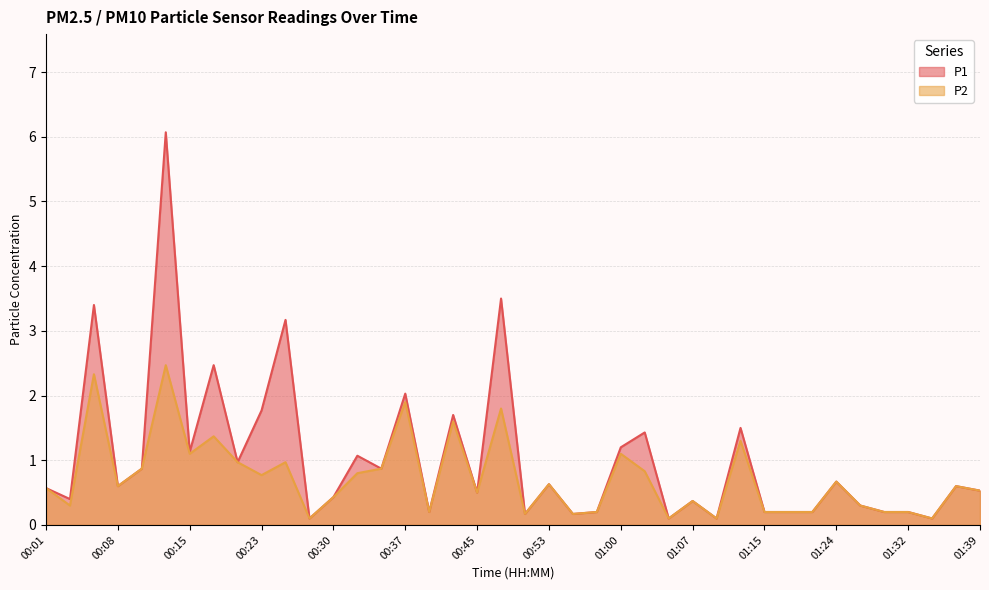

Which has a higher value, 00:40 or 01:05?

00:40